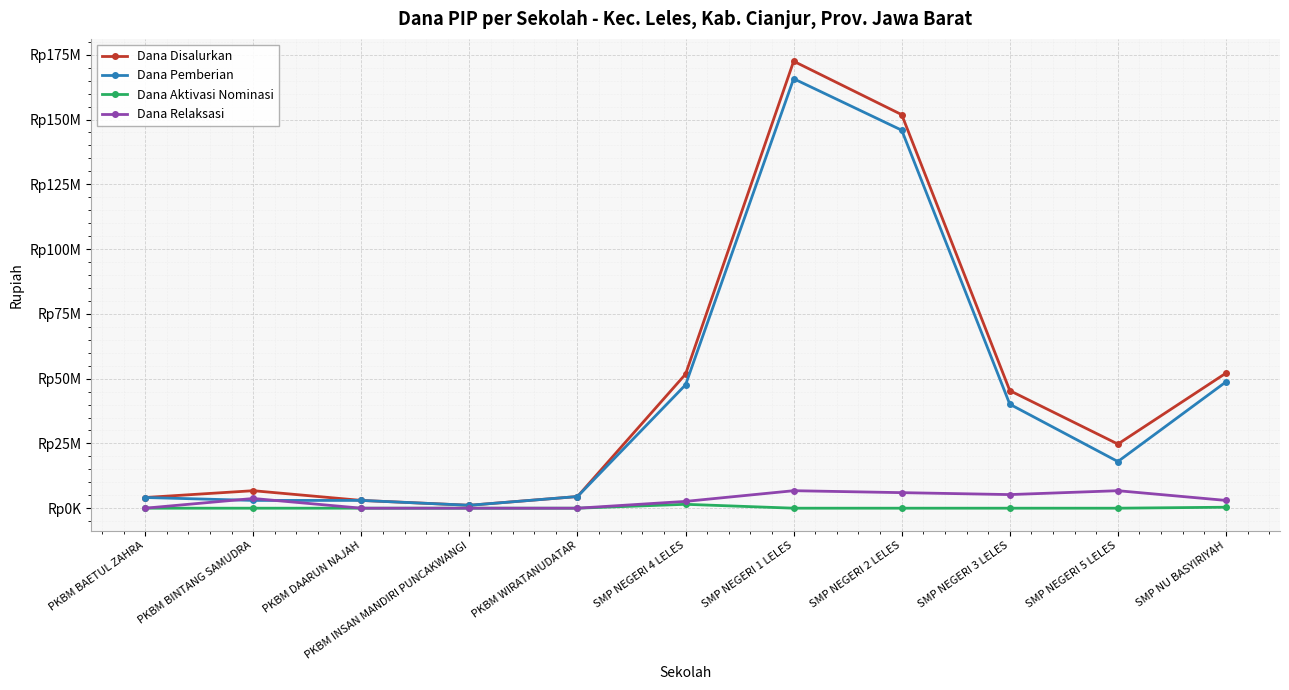

What is the label of the 10th point from the right?

PKBM BINTANG SAMUDRA